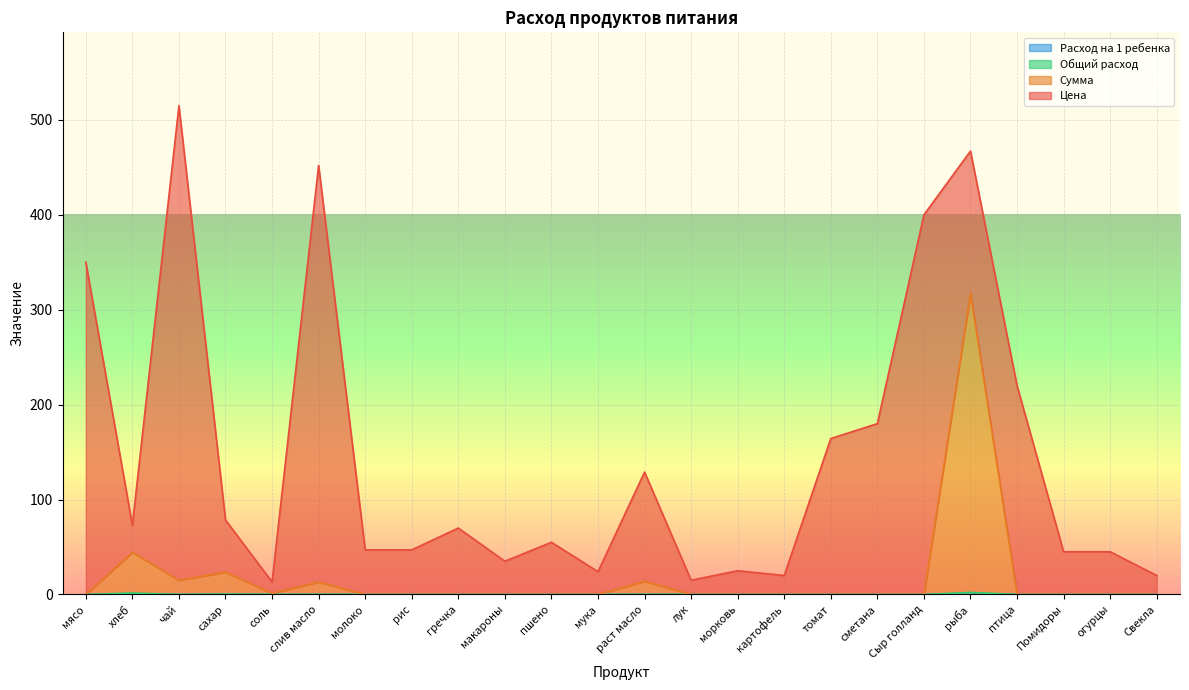

In Общий расход, how many points are lower than both neighbors (excluding endpoints)?

1